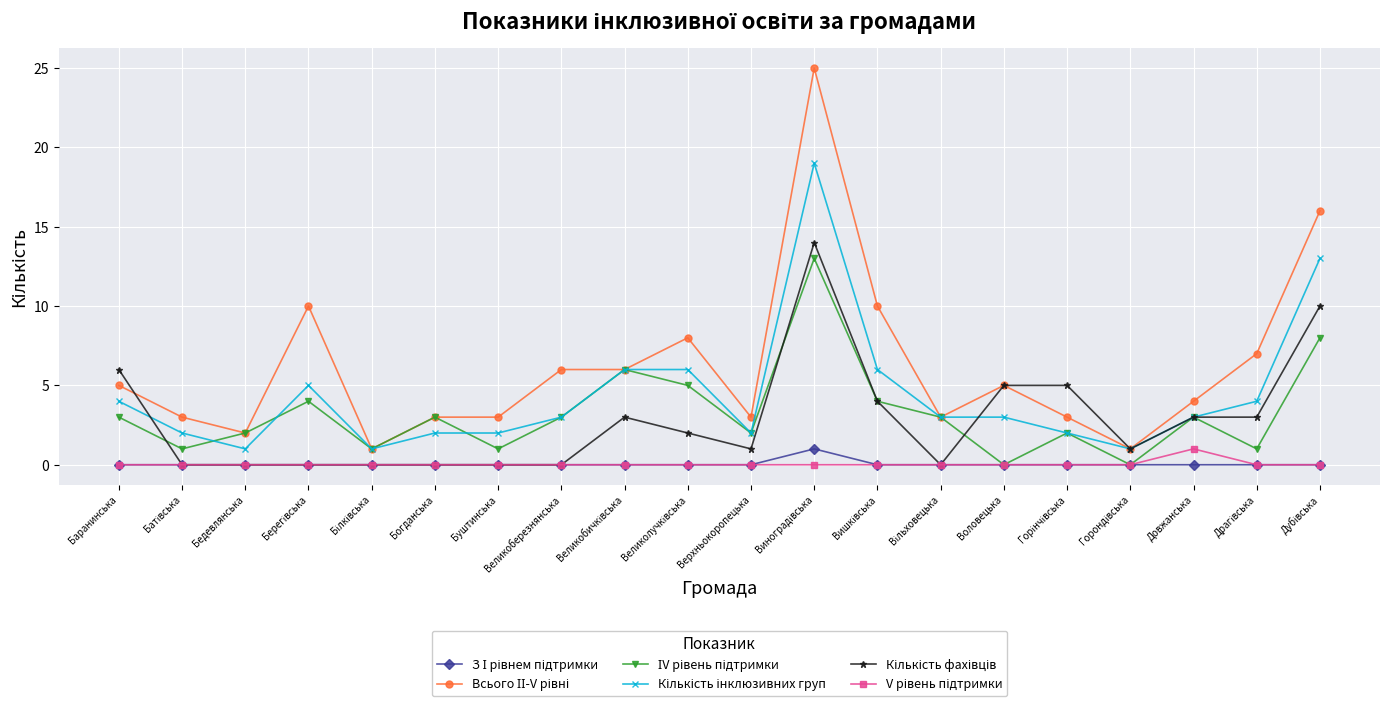

What is the label of the 18th point from the right?

Бедевлянська